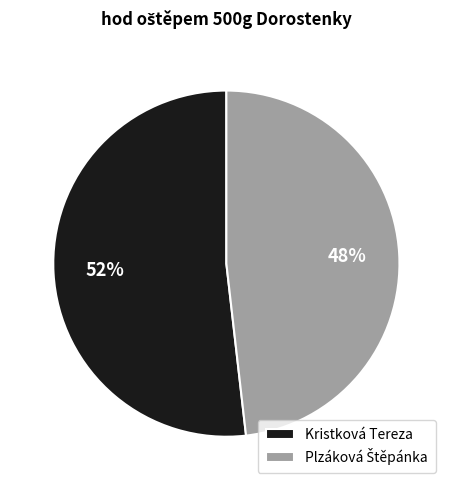

What is the largest slice in the pie chart?

Kristková Tereza